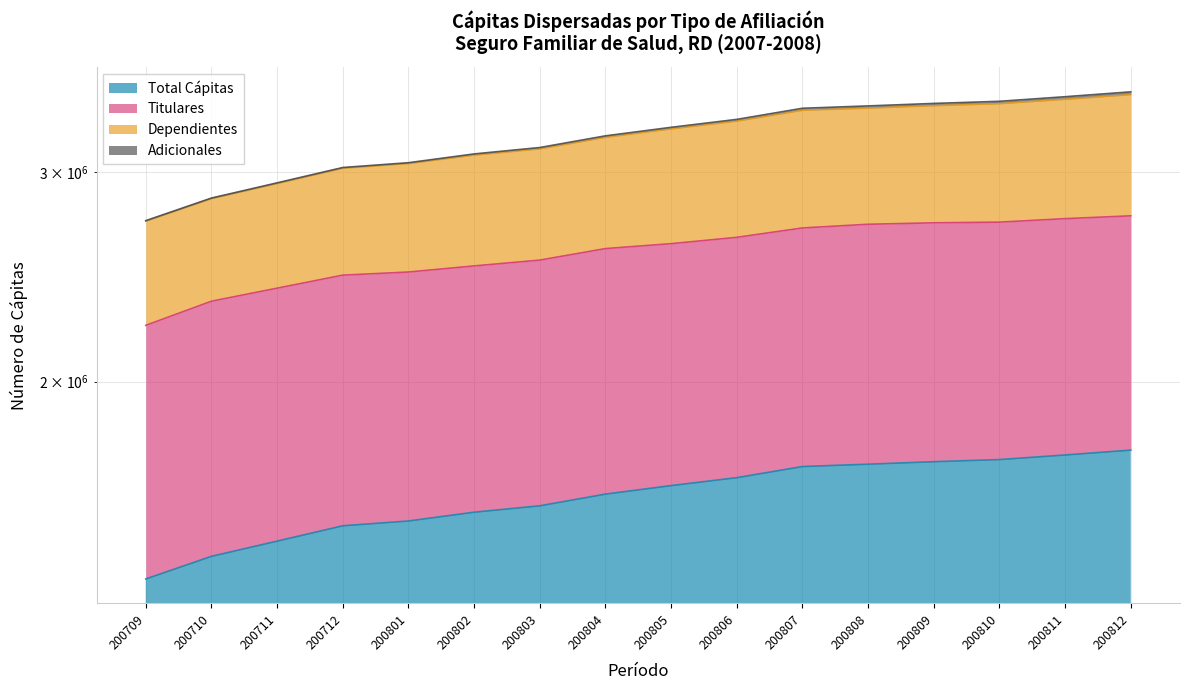

True or false: Titulares and Total Cápitas intersect in this chart.

False